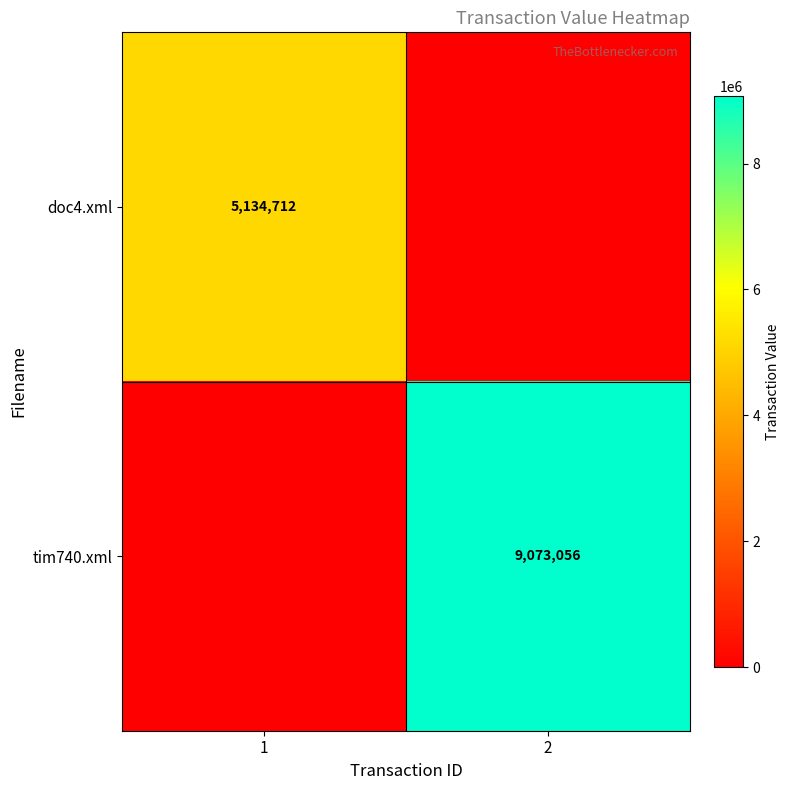

Is it true that tim740.xml equals 1849773 at 2?

False